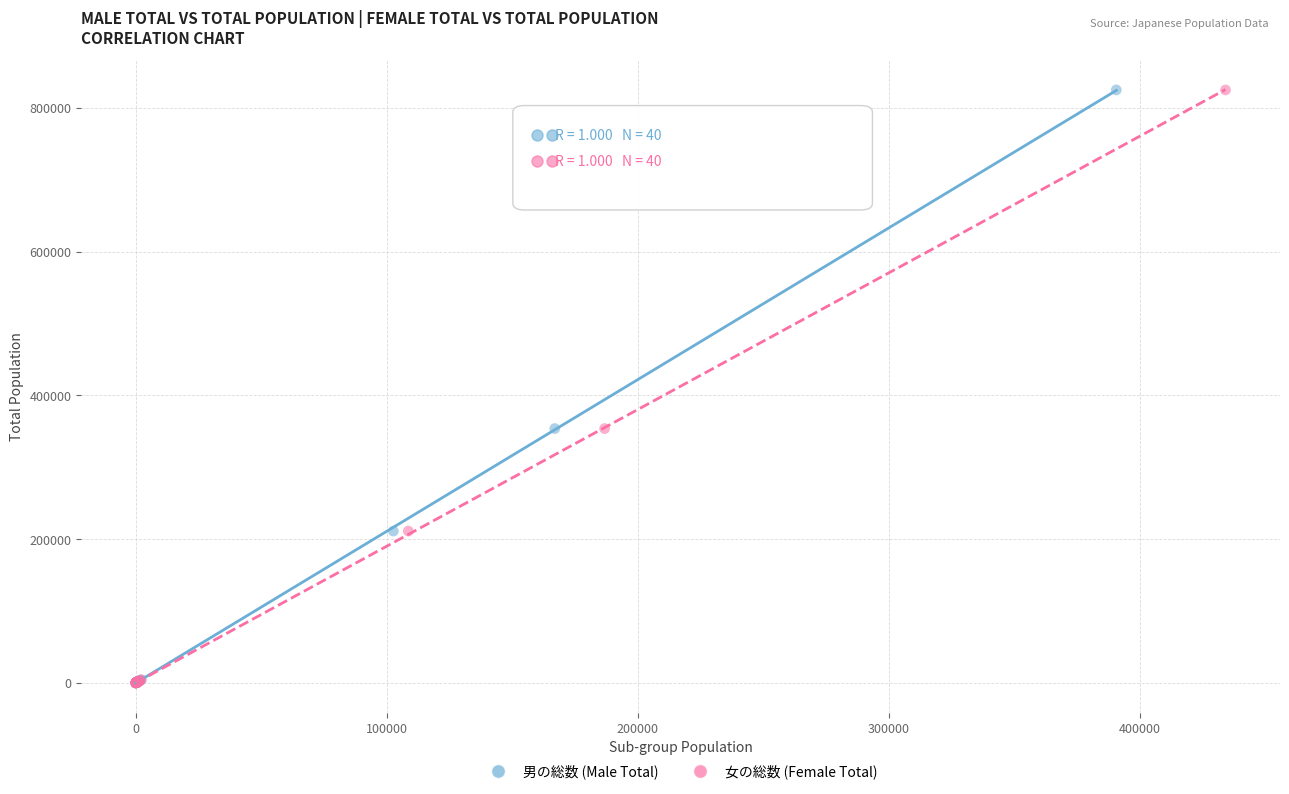

What are all the series names shown in the legend?

男の総数 (Male Total), 女の総数 (Female Total)